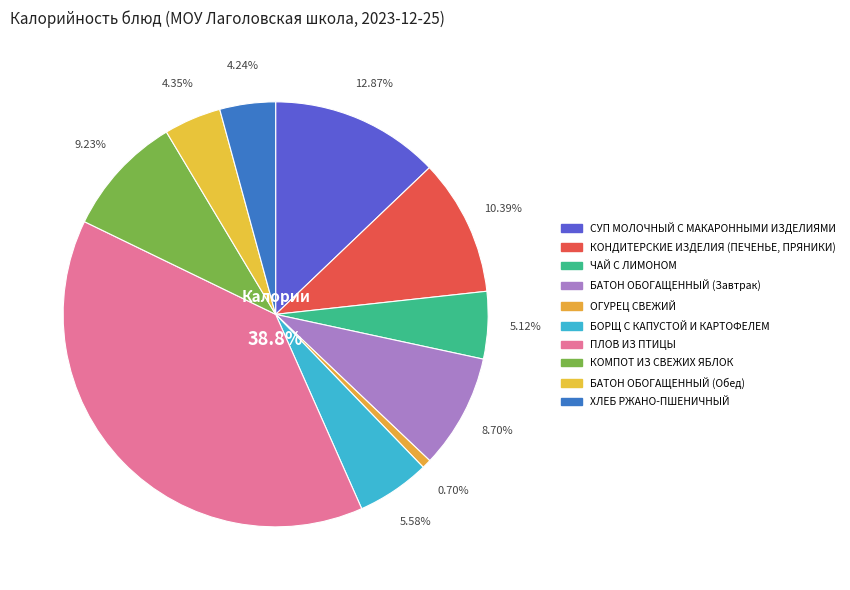

Is there any slice that represents more than half of the pie?

No